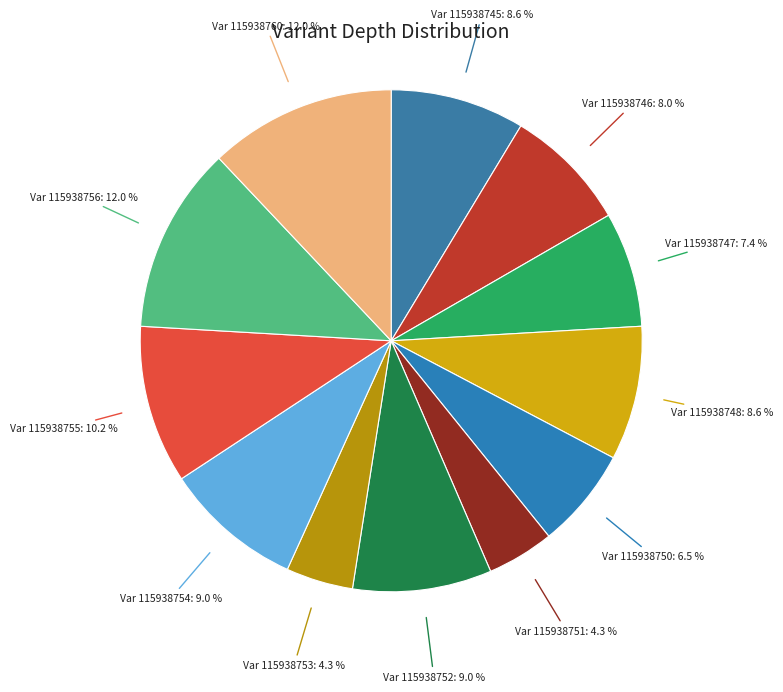

How many segments does this pie chart have?

12